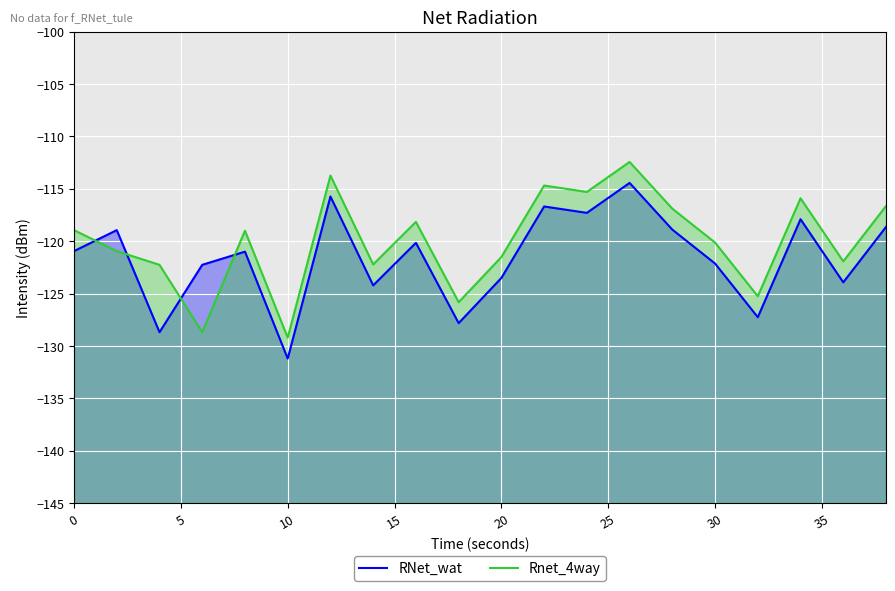

Is it true that Rnet_4way equals -76.1 at 20?

False